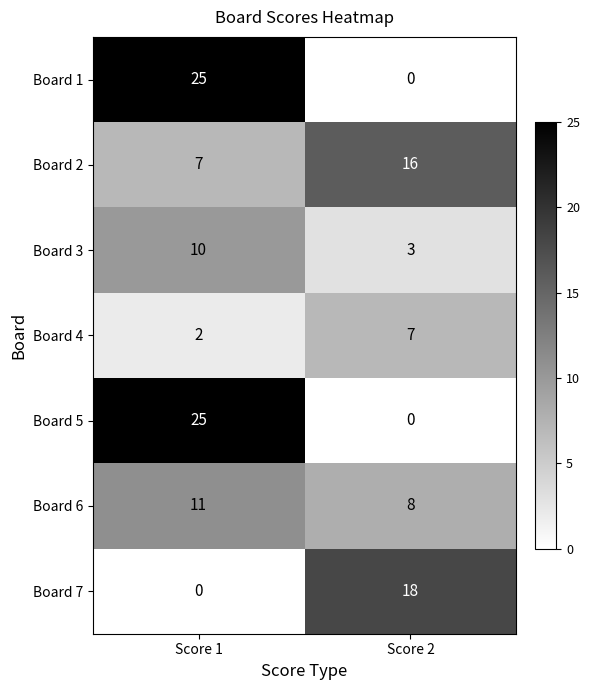

Where is Board 1 nearest to the value 12?

Score 2